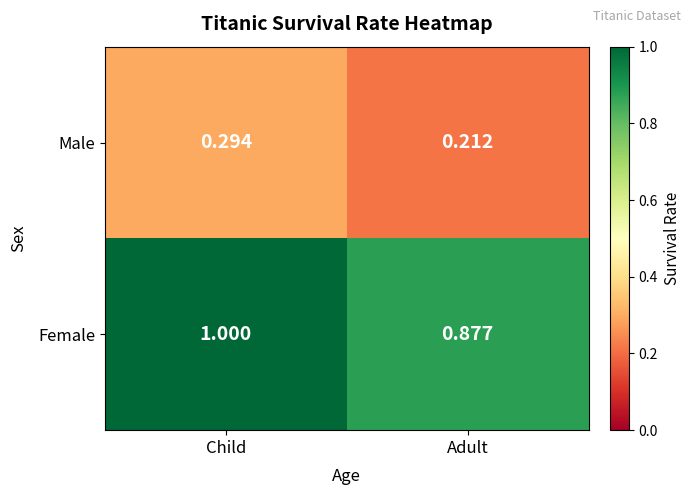

Where is Male nearest to the value 0?

Adult